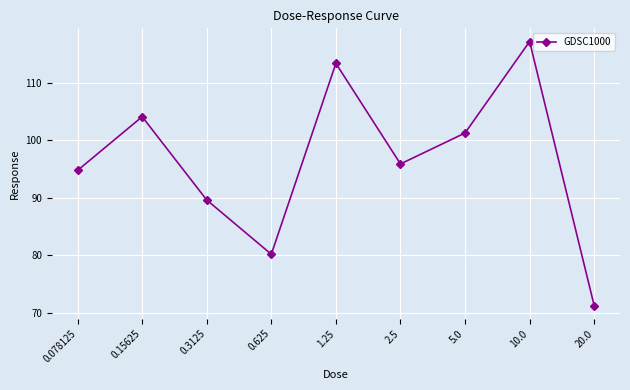

Reading left to right, extract all data points from this chart.

94.8	104.1	89.6	80.2	113.3	95.9	101.2	117.1	71.3